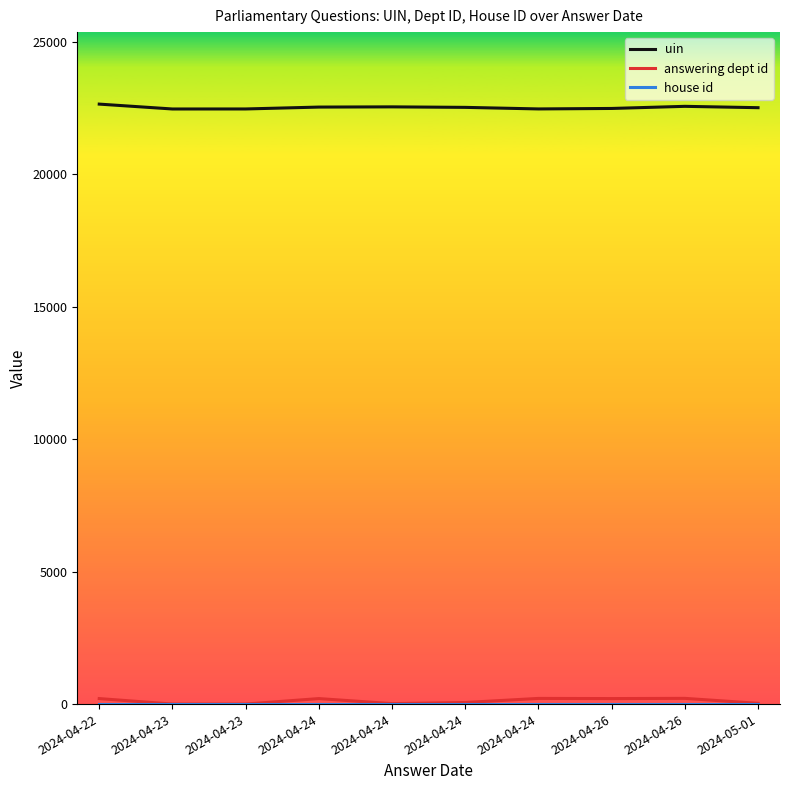

How many lines are shown in the chart?

3